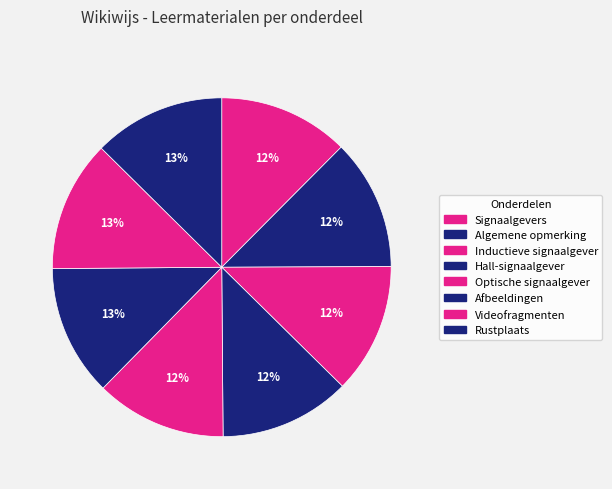

To the nearest percent, what is the combined percentage of Optische signaalgever and Algemene opmerking?

25%